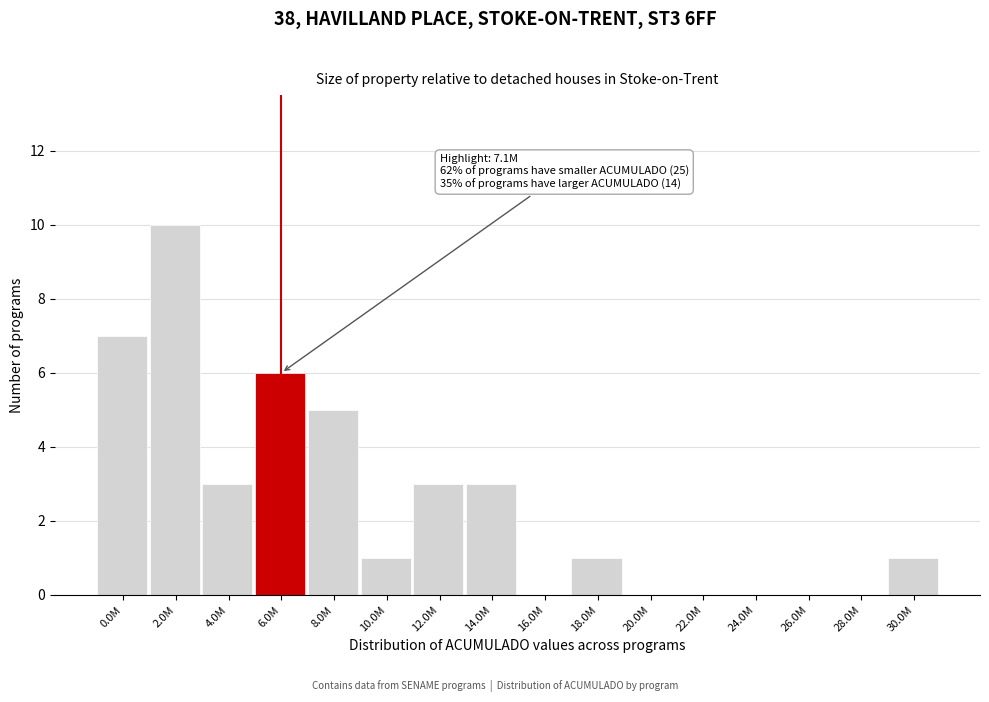

Reading left to right, what are all the values shown in this chart?

0.0M=7	2.0M=10	4.0M=3	6.0M=6	8.0M=5	10.0M=1	12.0M=3	14.0M=3	16.0M=0	18.0M=1	20.0M=0	22.0M=0	24.0M=0	26.0M=0	28.0M=0	30.0M=1